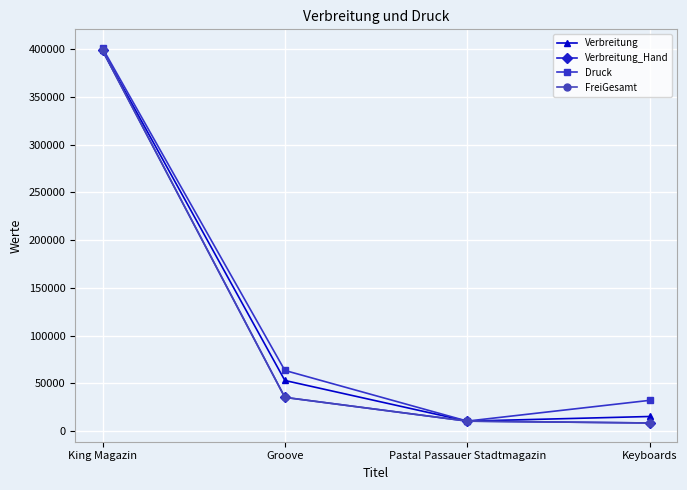

Is this an area chart (filled region under the line)?

No